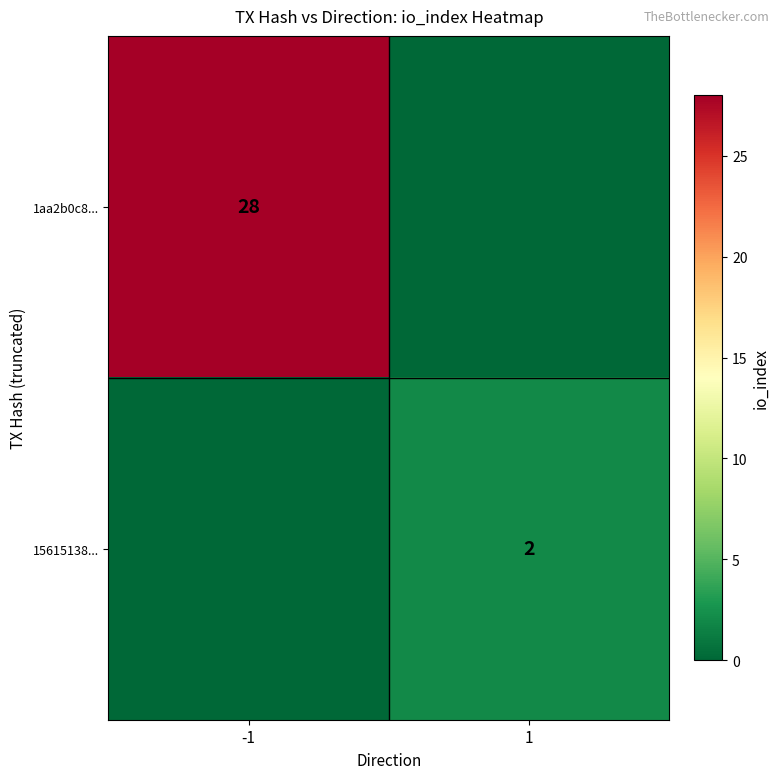

Is the value of 15615138... at 1 greater than the value of 1aa2b0c8... at -1?

No